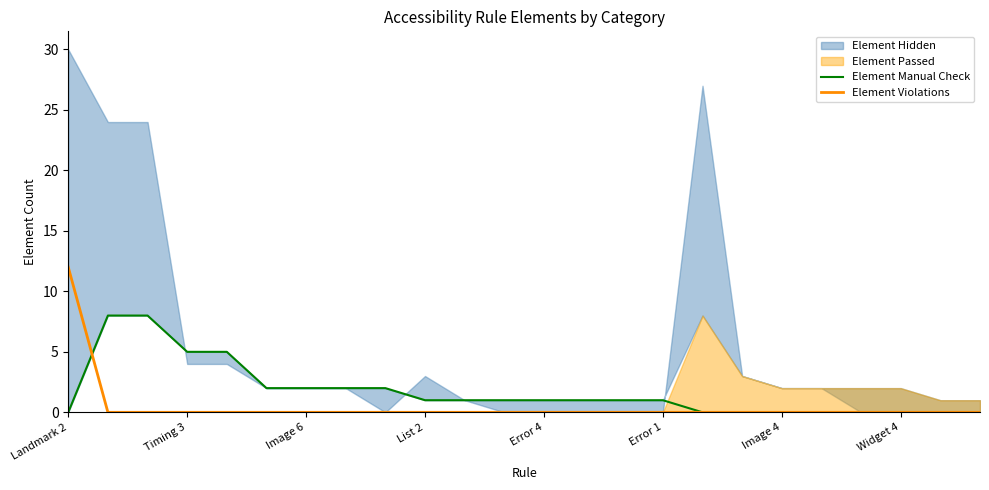

What is the highest value of the Element Violations series?

12